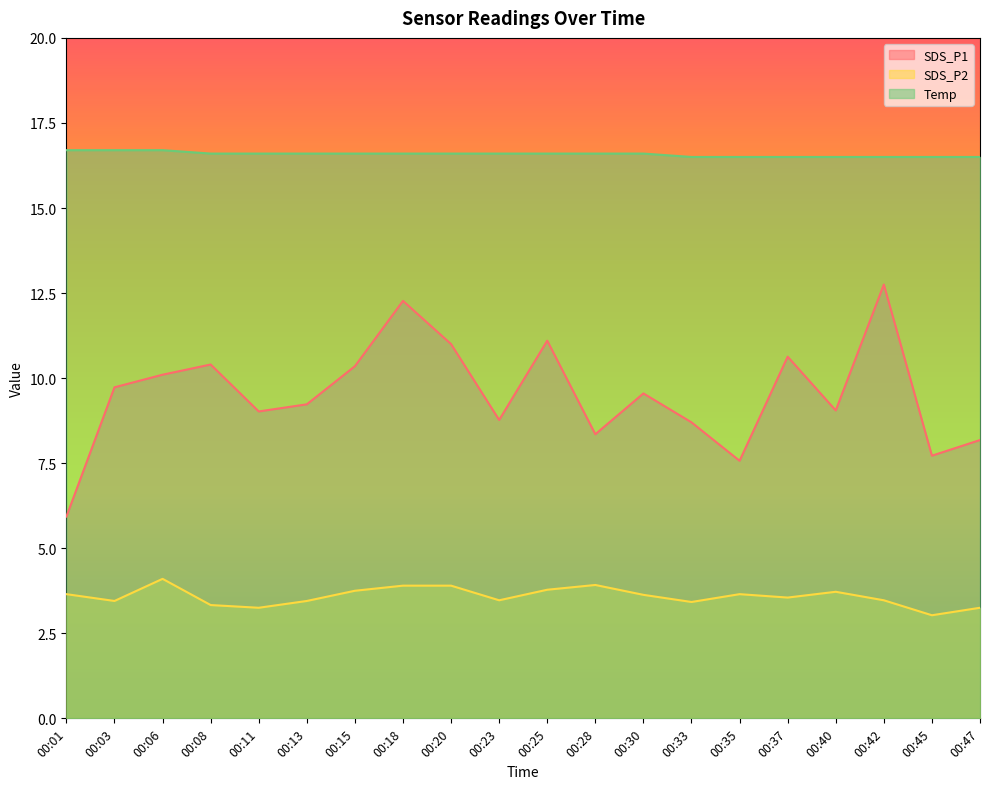

Which series changed the most between 00:06 and 00:47?

SDS_P1